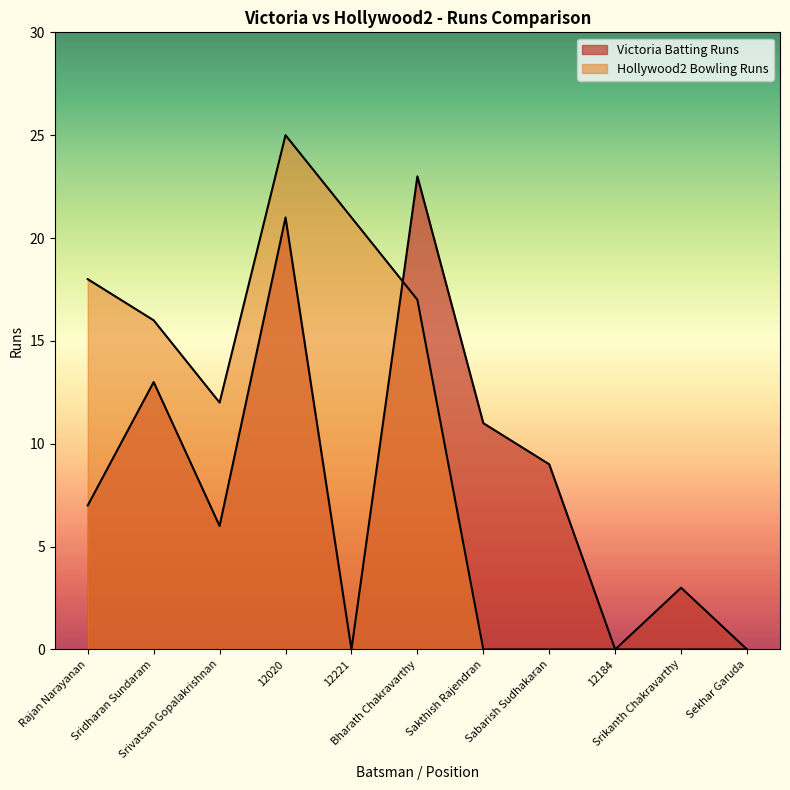

What is the difference between the highest and lowest values at Srivatsan Gopalakrishnan?

6